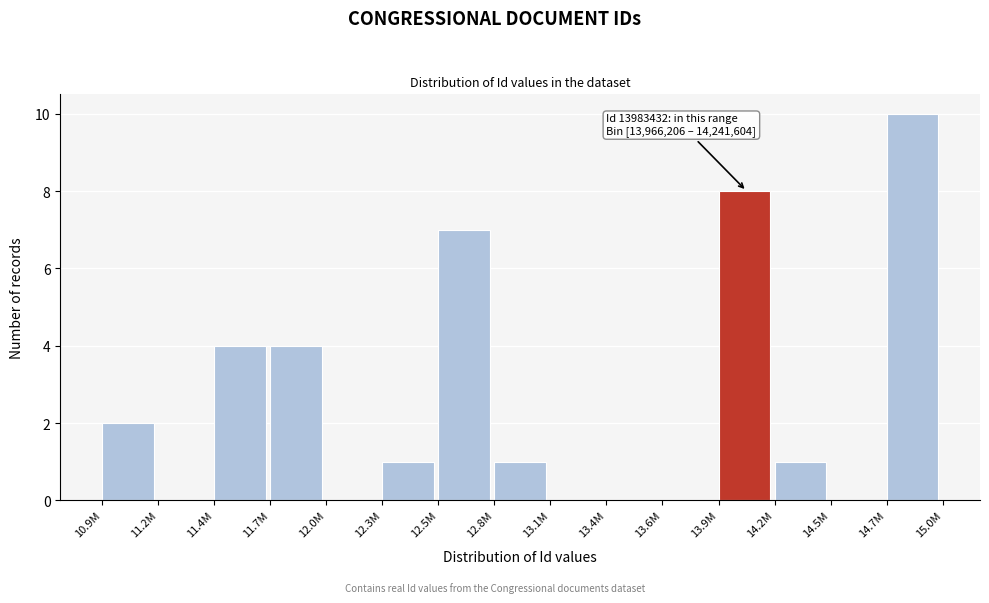

Reading right to left, extract all data points from this chart.

14.7M=10	14.5M=0	14.2M=1	13.9M=8	13.6M=0	13.4M=0	13.1M=0	12.8M=1	12.5M=7	12.3M=1	12.0M=0	11.7M=4	11.4M=4	11.2M=0	10.9M=2